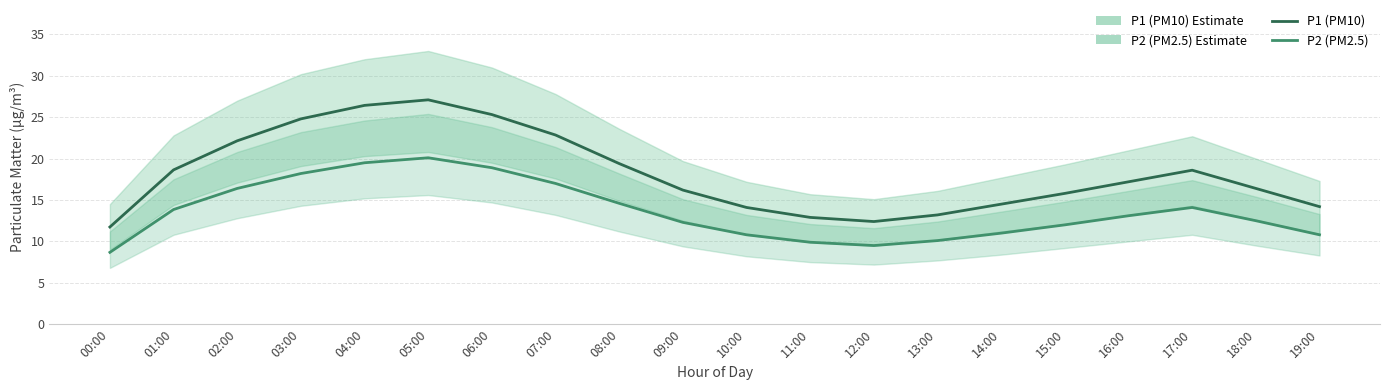

What is the label of the 16th point from the right?

04:00